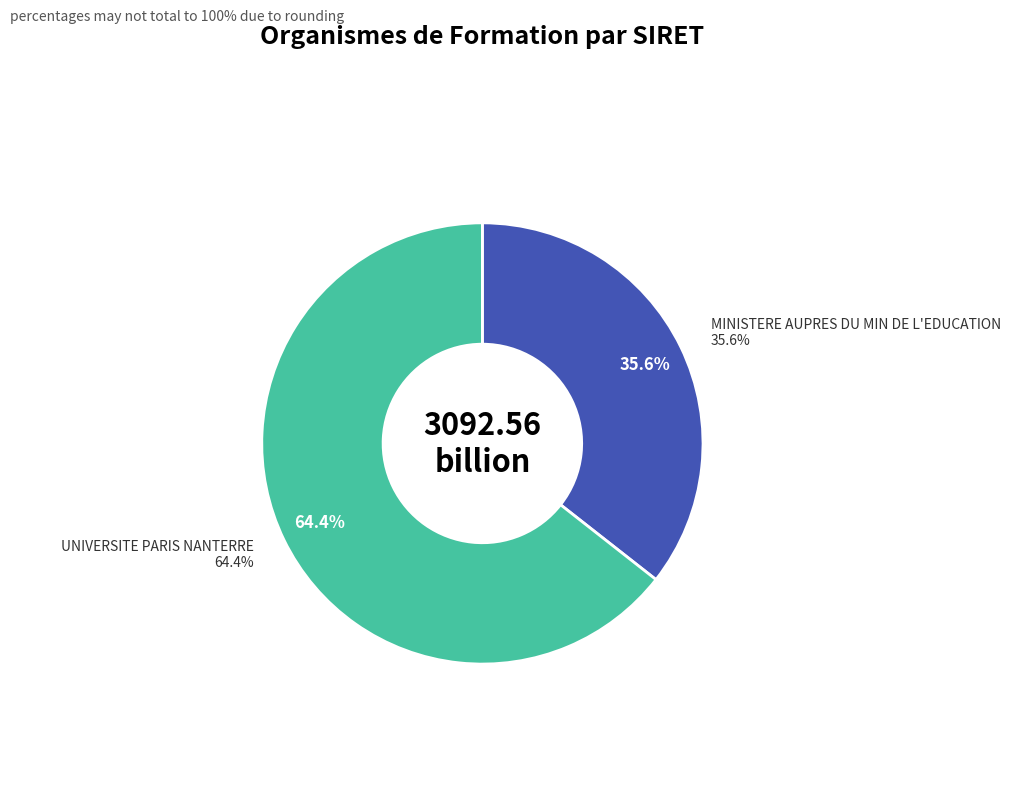

True or false: MINISTERE AUPRES DU MIN DE L'EDUCATION accounts for 21% of the total.

False